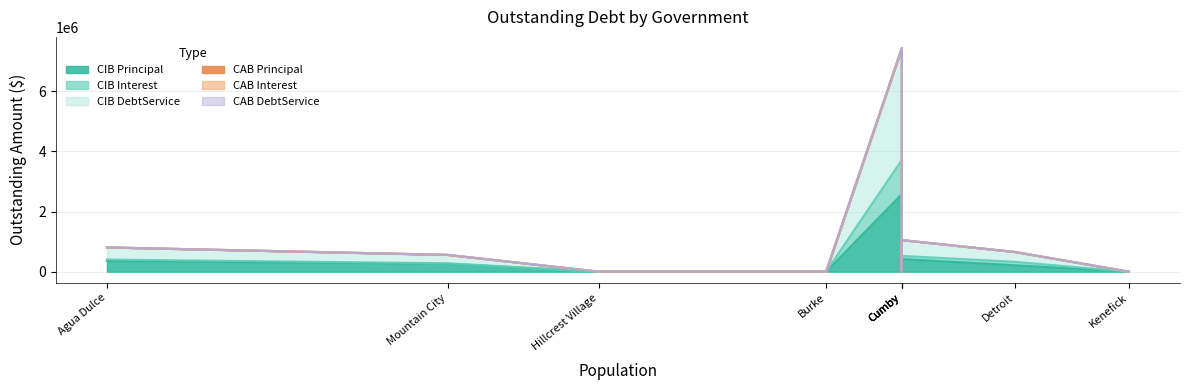

Where is CIBDebtServiceOutstanding nearest to the value 1860424?

Cumby